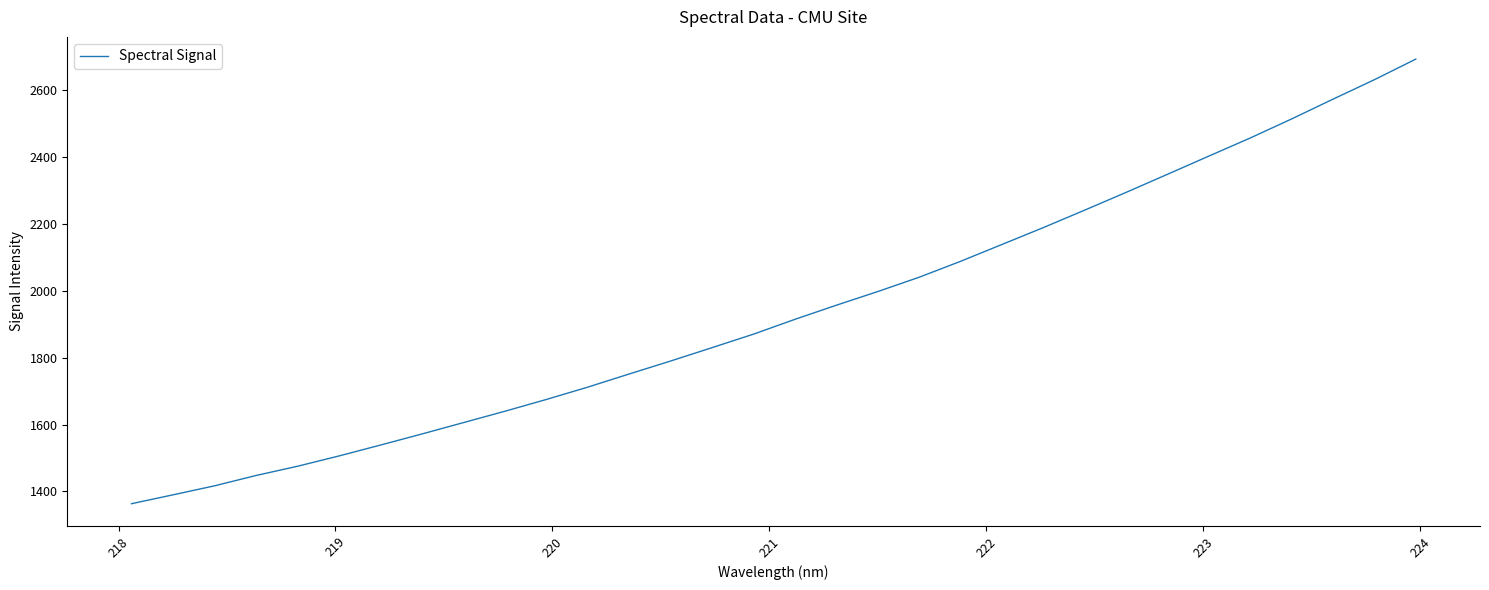

What is the greatest value displayed?

2693.4